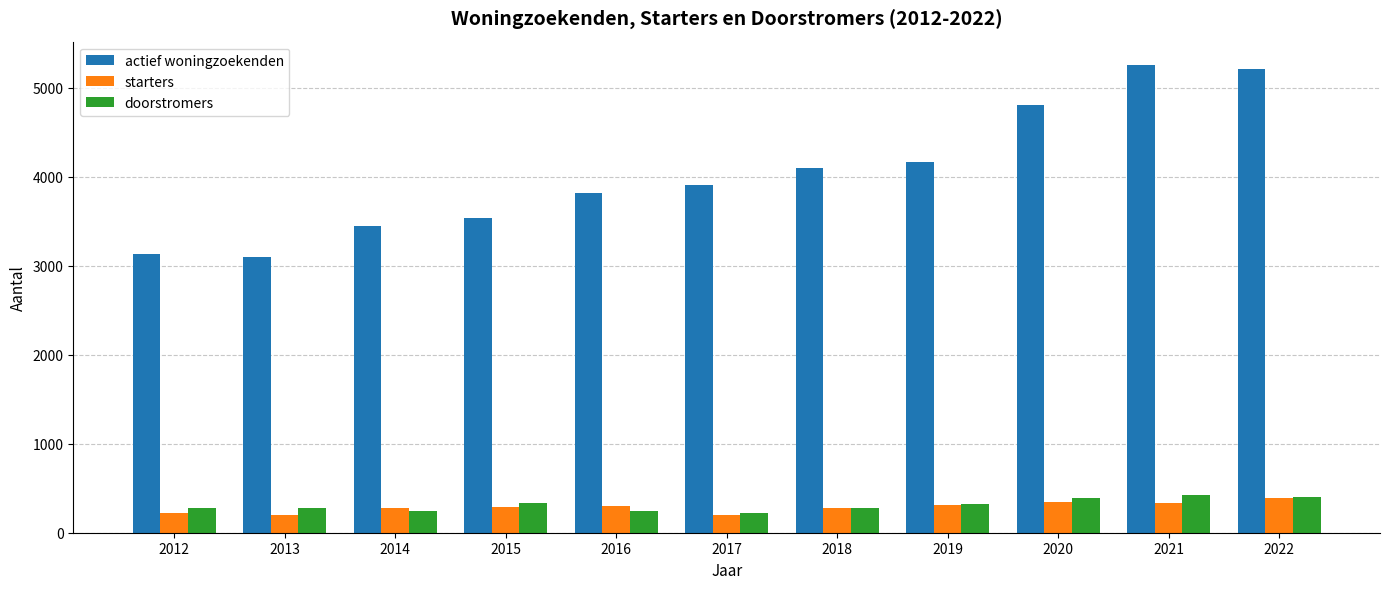

What is the average value of the starters series?

286